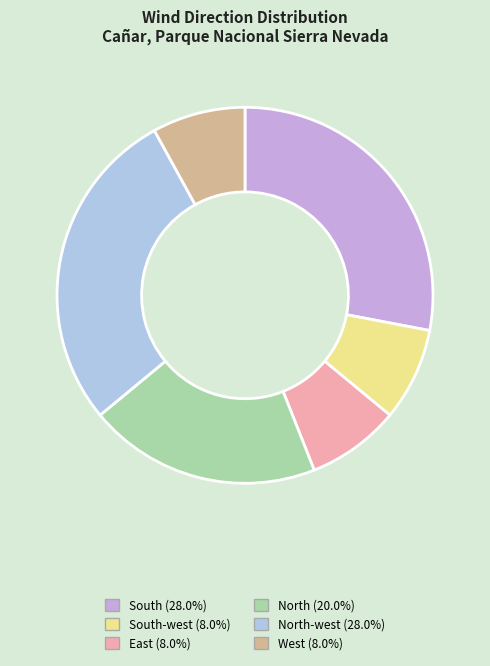

Is there a majority slice in this chart?

No